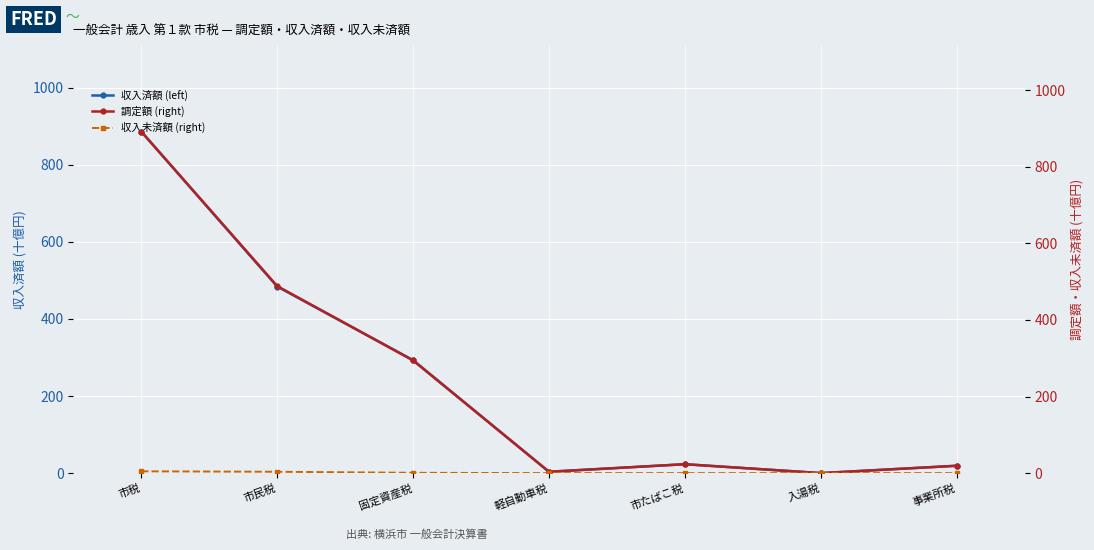

How many positive values does the 収入未済額 (right) series have?

5